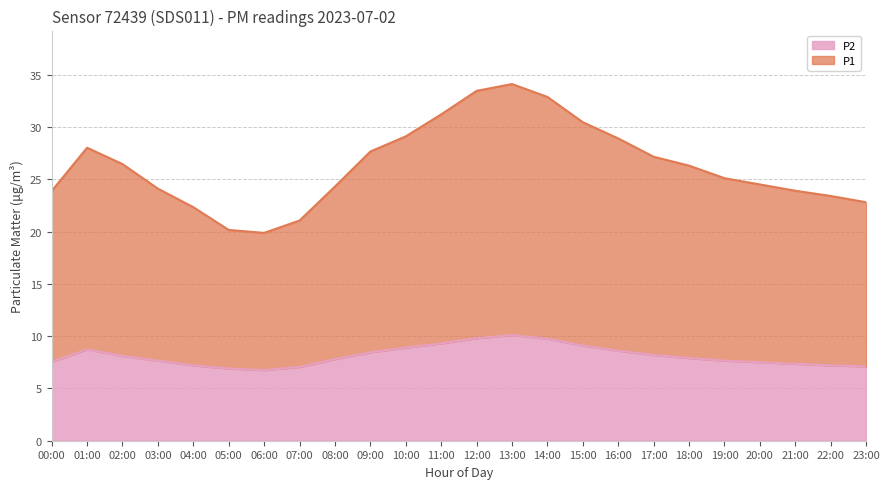

At which category is the sum across all series the highest?

13:00